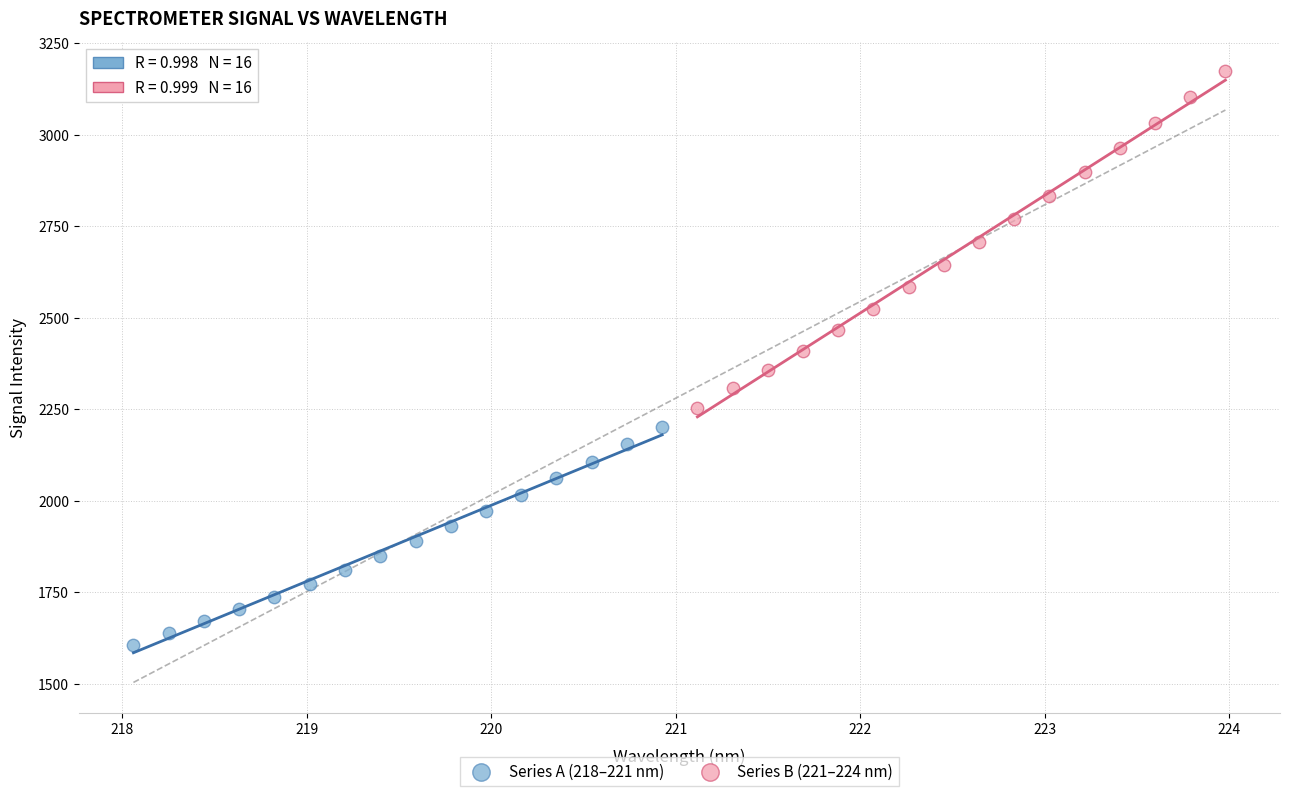

Which series has the widest spread of Y values?

Series B (221–224 nm)